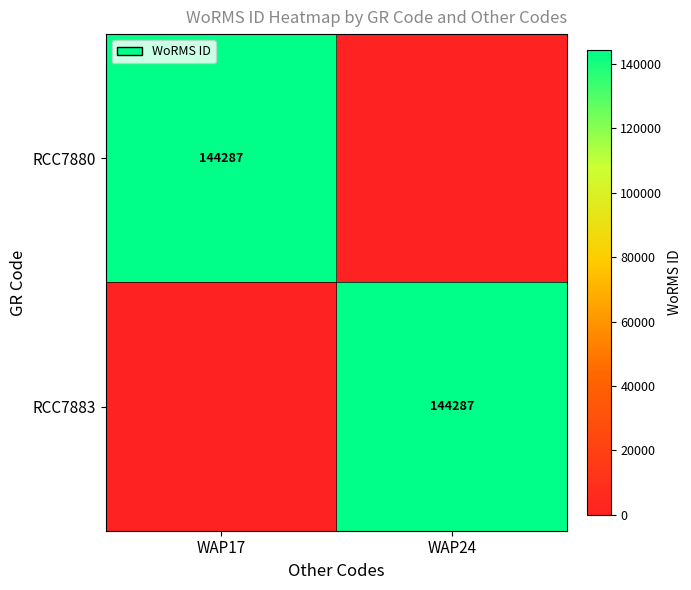

True or false: RCC7883 has a value of 144287 at WAP24.

True